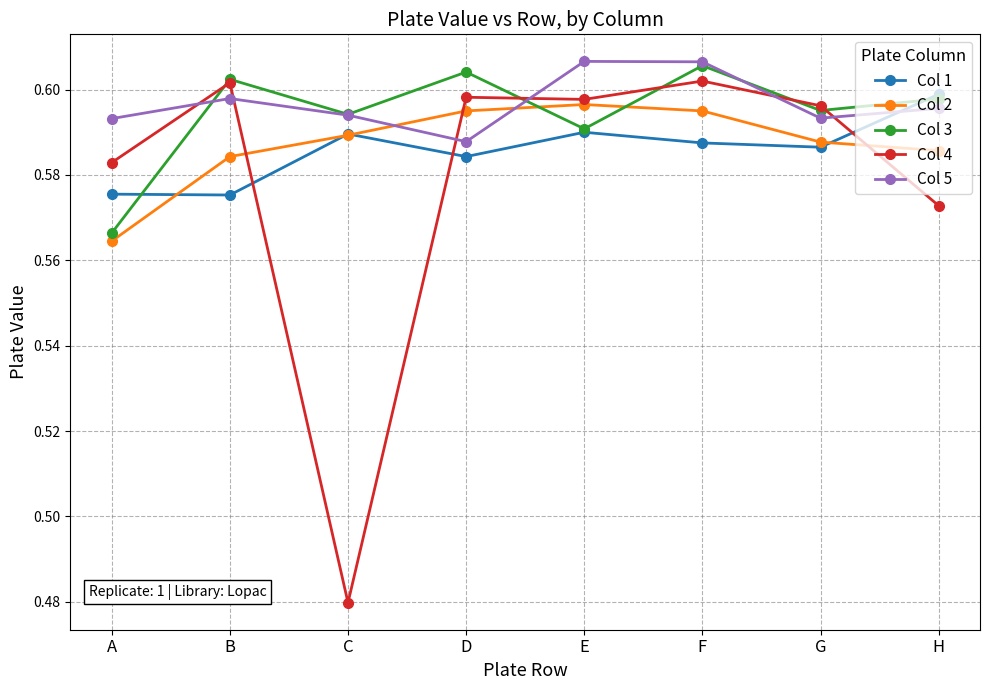

How many interior local peaks does the Col 2 series have?

1